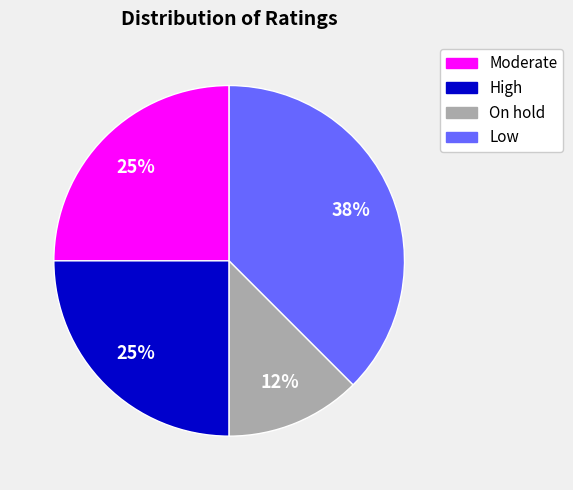

Which category has the biggest portion of the pie?

Low